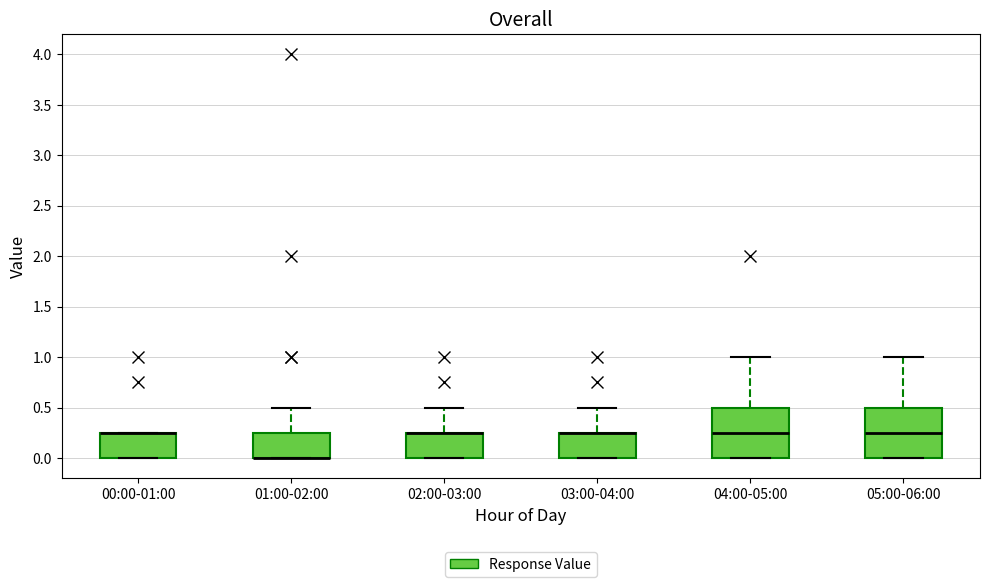

Reading left to right, transcribe this box plot: for each box, give where its median line is, the range the box spans, and where its two whiskers end, as read against the y-axis. The values are not printed on the chart, so give them approximately, as read against the axis.

00:00-01:00: median 0.25 (drawn on the box's upper edge), box 0.00 to 0.25, whiskers 0.00 to 0.25
01:00-02:00: median 0.00 (drawn on the box's lower edge), box 0.00 to 0.25, whiskers 0.00 to 0.50
02:00-03:00: median 0.25 (drawn on the box's upper edge), box 0.00 to 0.25, whiskers 0.00 to 0.50
03:00-04:00: median 0.25 (drawn on the box's upper edge), box 0.00 to 0.25, whiskers 0.00 to 0.50
04:00-05:00: median 0.25, box 0.00 to 0.50, whiskers 0.00 to 1.00
05:00-06:00: median 0.25, box 0.00 to 0.50, whiskers 0.00 to 1.00